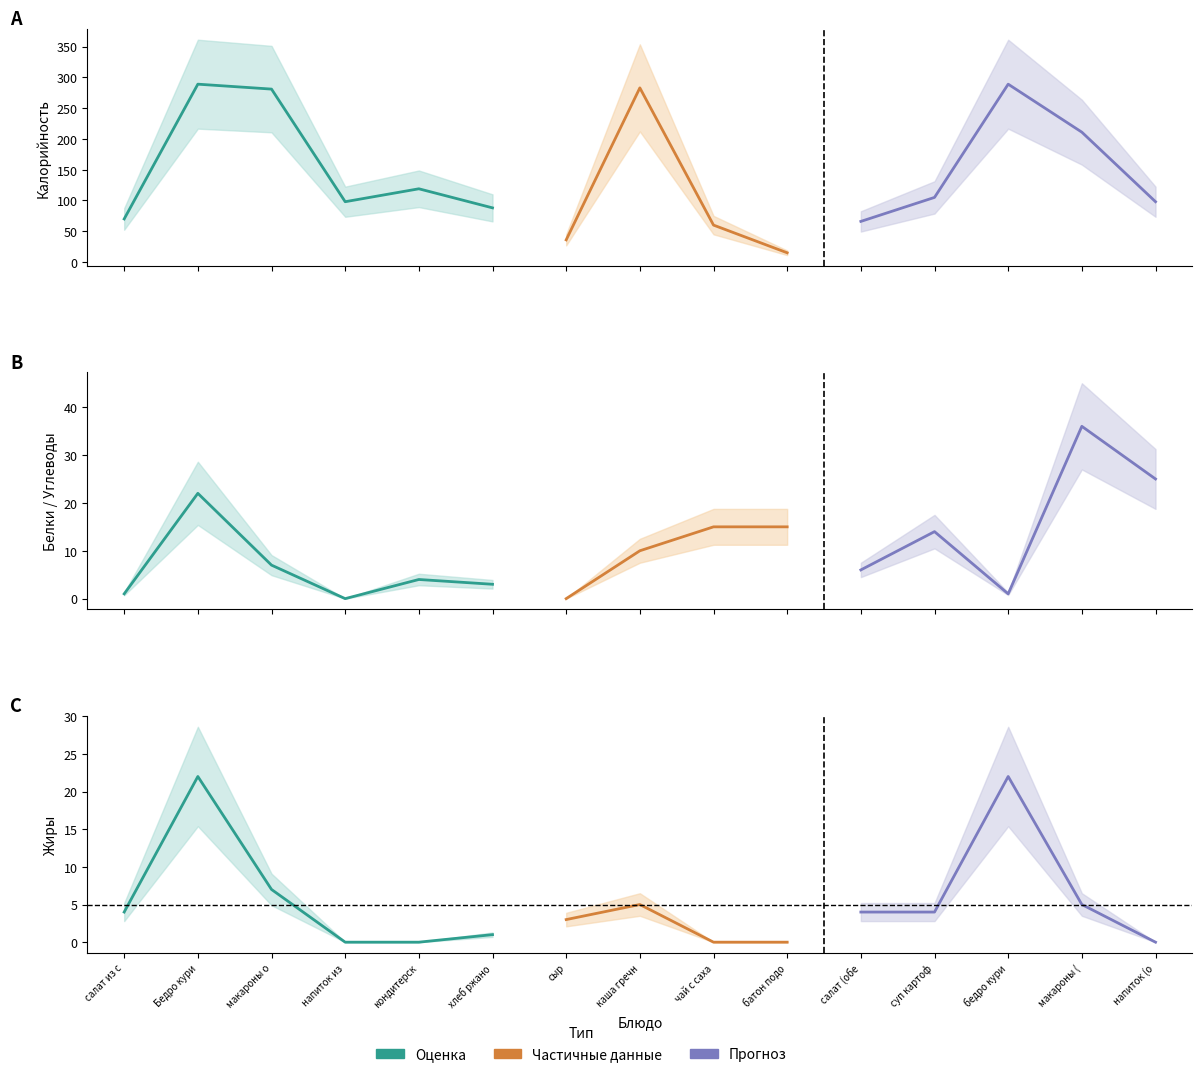

Reading right to left, what are all the values shown in this chart?

Калорийность: 98	211	289	105	66	15	60	283	36	88	119	98	281	289	70
Белки: 0	5	22	2	1	2	0	9	2	3	4	0	7	22	1
Жиры: 0	5	22	4	4	0	0	5	3	1	0	0	7	22	4
Углеводы: 25	36	1	14	6	15	15	10	0	14	24	25	47	1	7